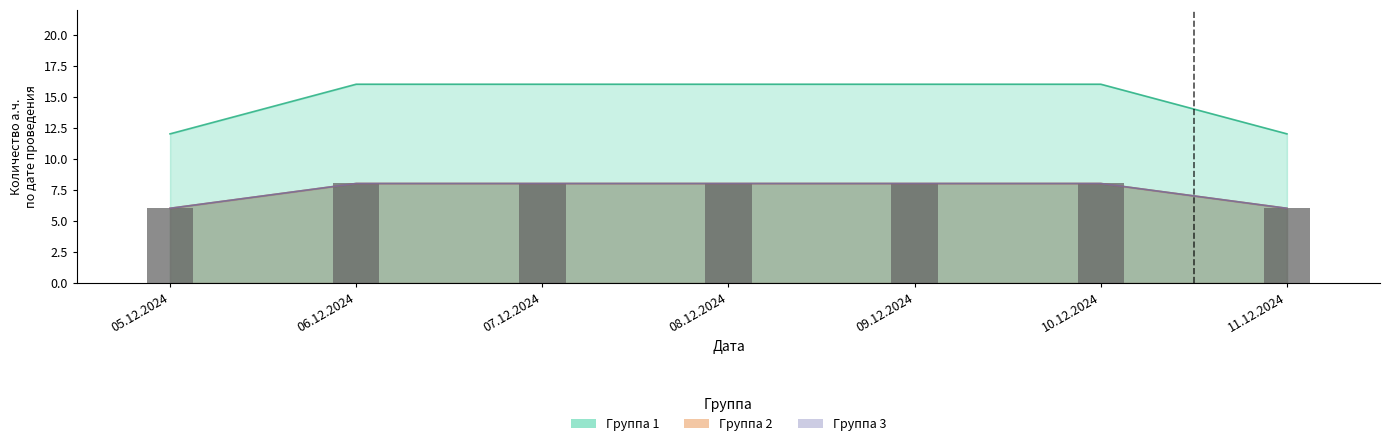

Is the value of Группа 2 at 06.12.2024 greater than the value of Группа 3 at 11.12.2024?

Yes